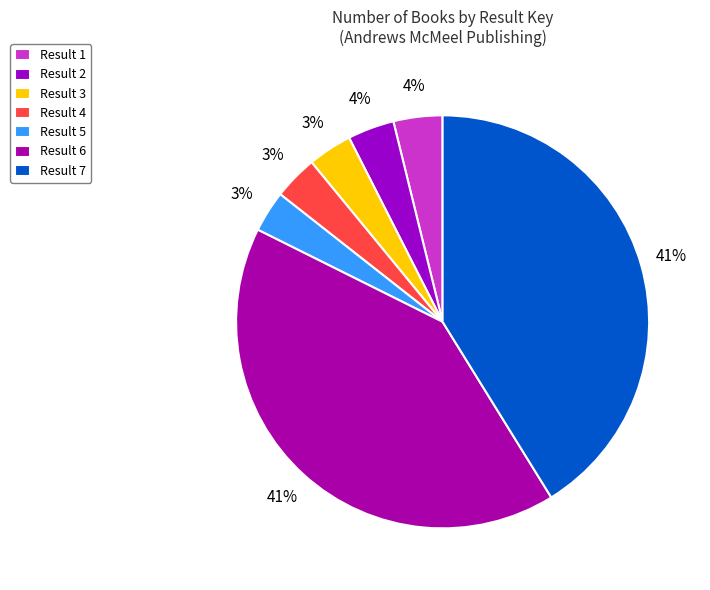

What is the ratio of the value at Result 3 to the value at Result 4?

1.0